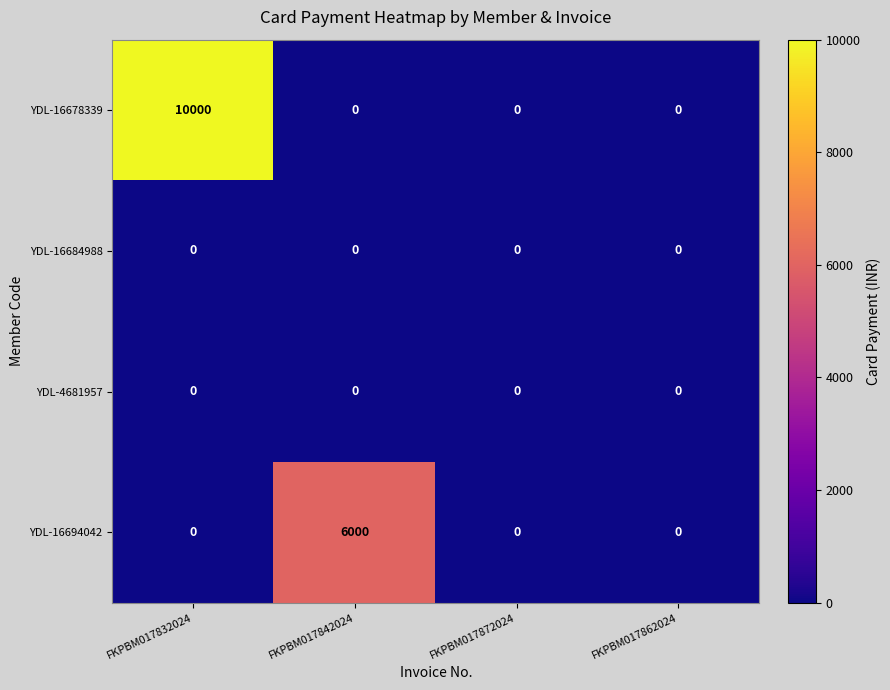

What is the sum of all YDL-16678339 values?

10000